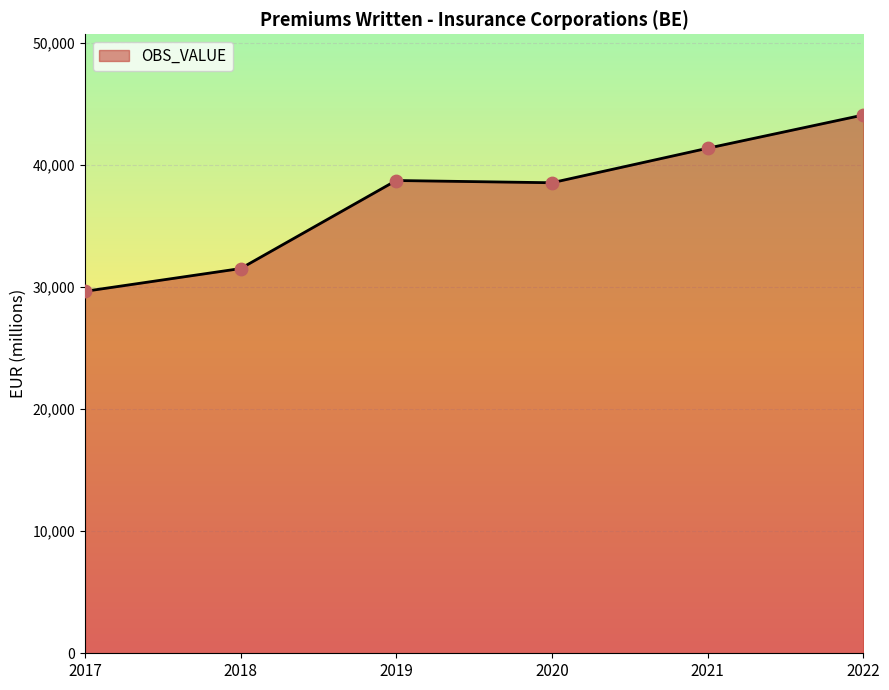

What is the change in value from 2019 to 2020?

-183